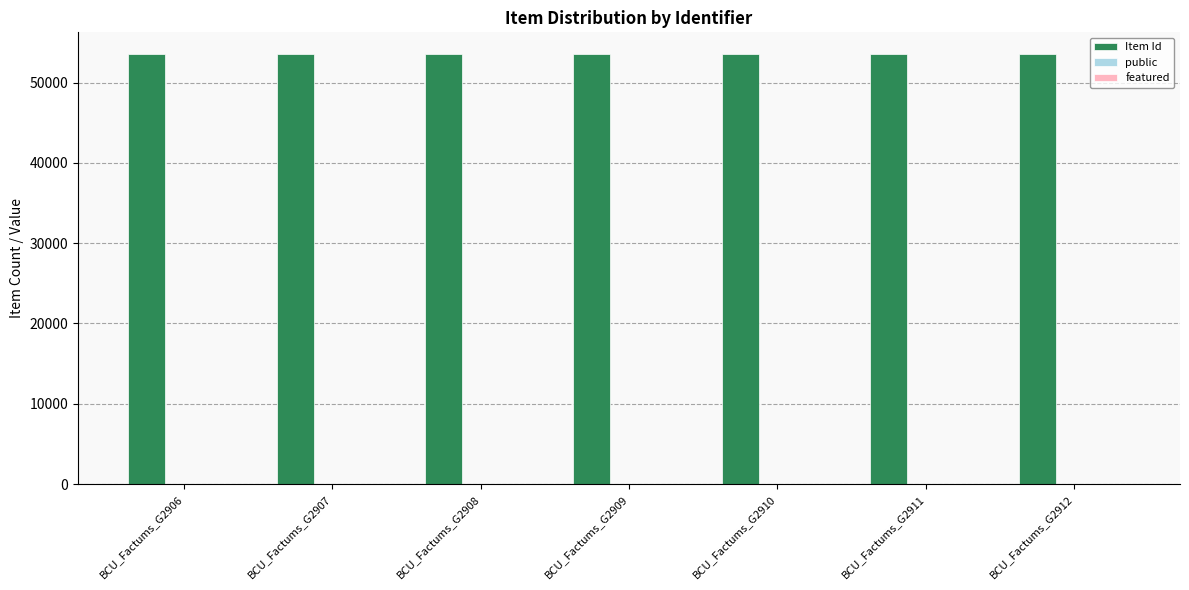

What is the sum of all Item Id values?

375165